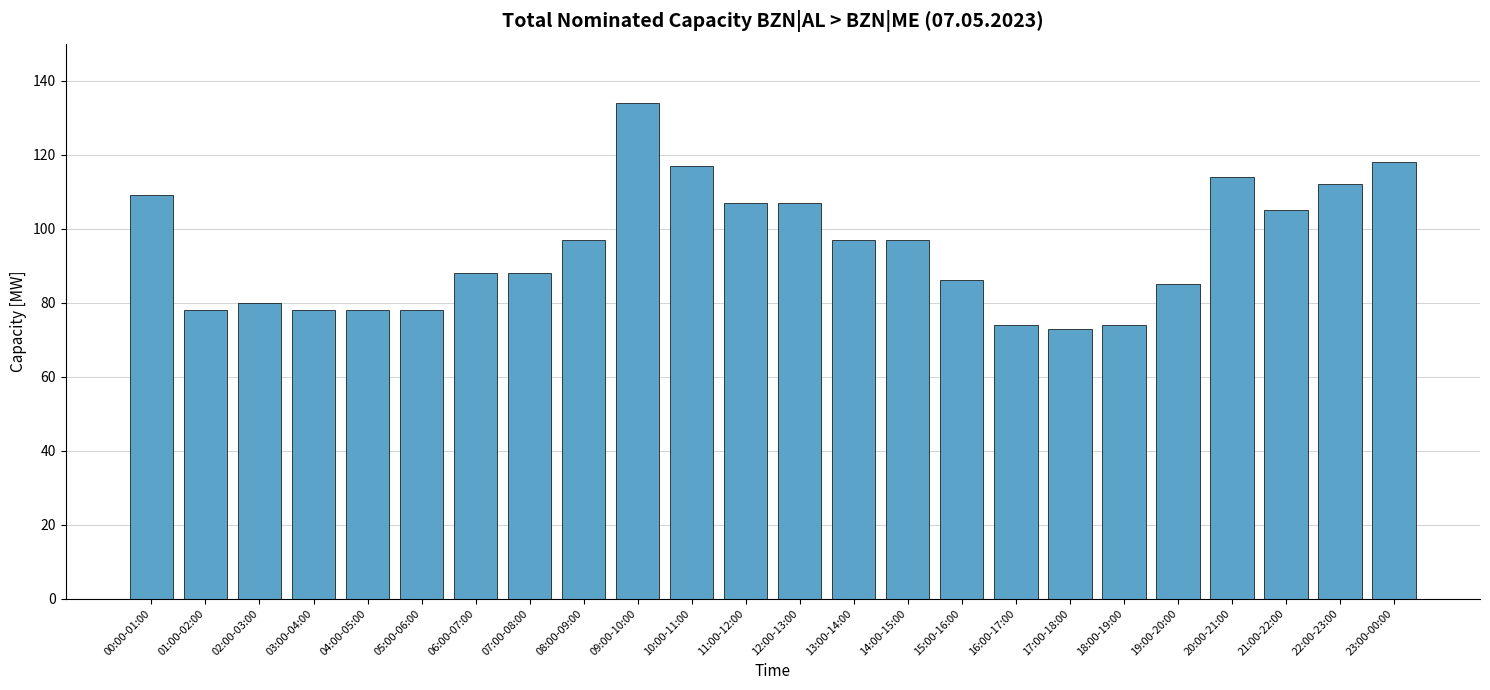

What is the sum of the values at 12:00-13:00 and 15:00-16:00?

193